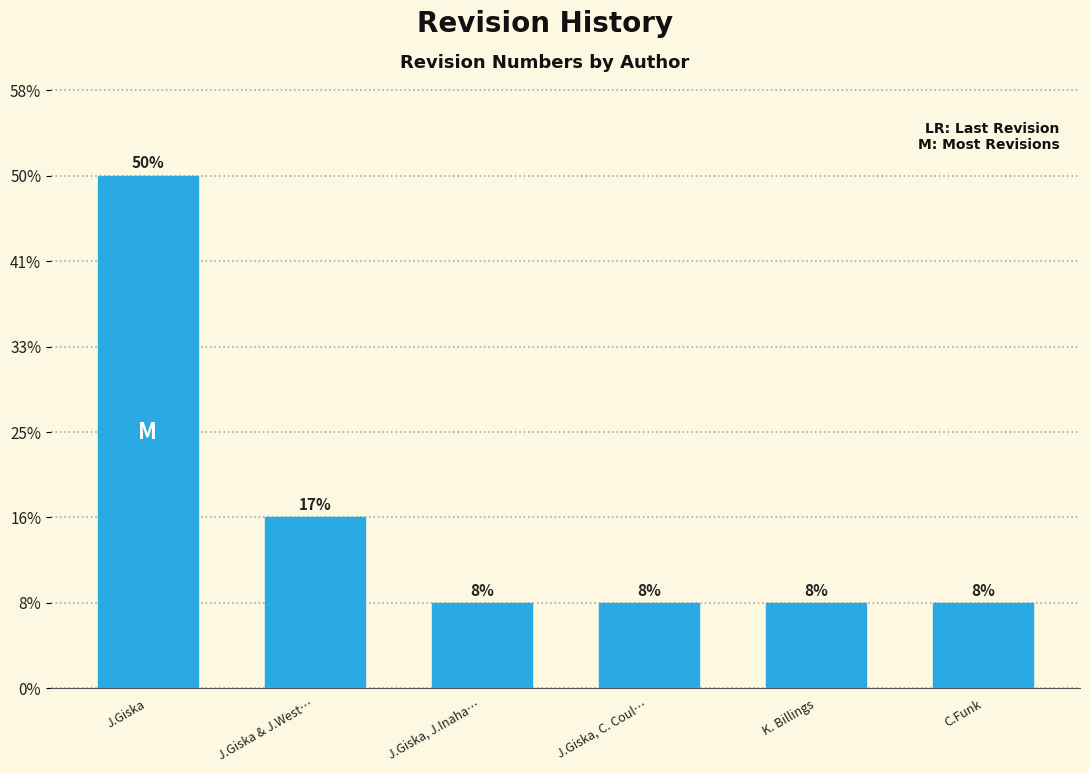

Does the chart contain any negative values?

No